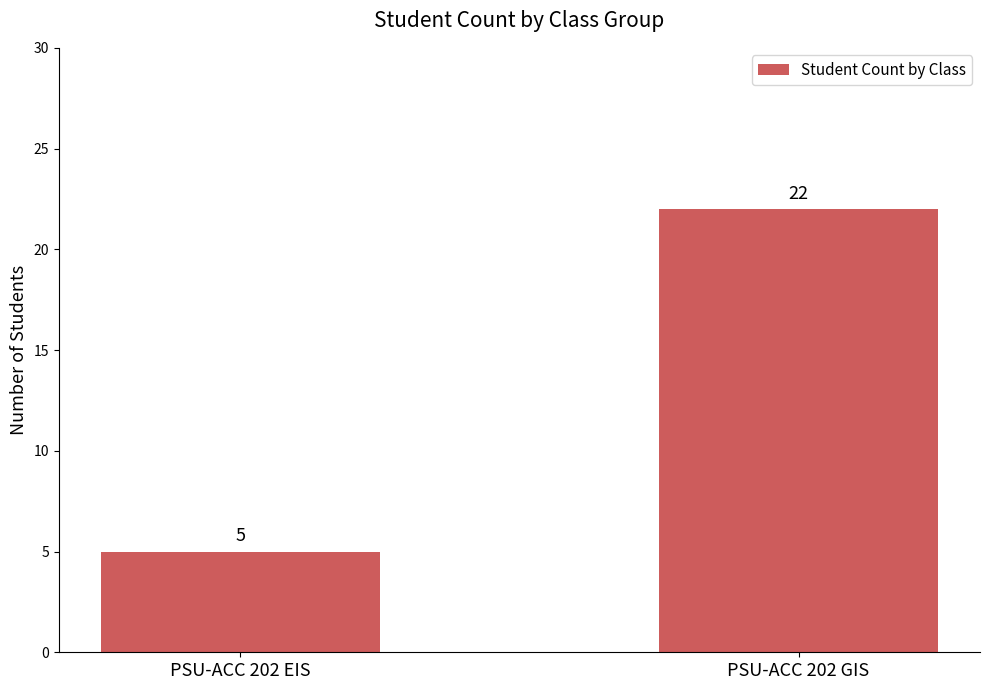

Which label corresponds to the largest value in the chart?

PSU-ACC 202 GIS